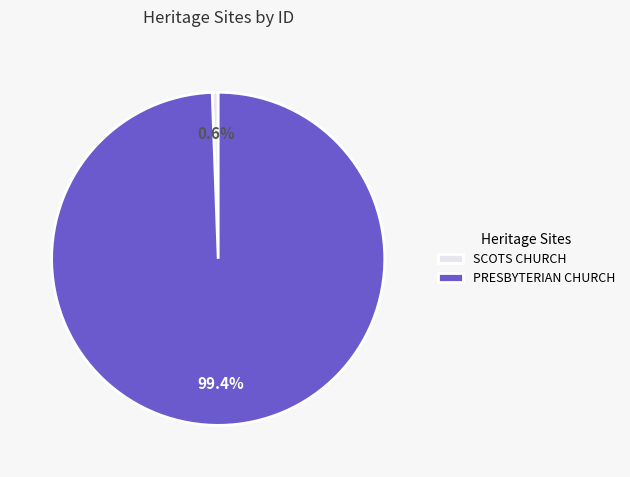

How much of the chart is everything except SCOTS CHURCH?

99.4%